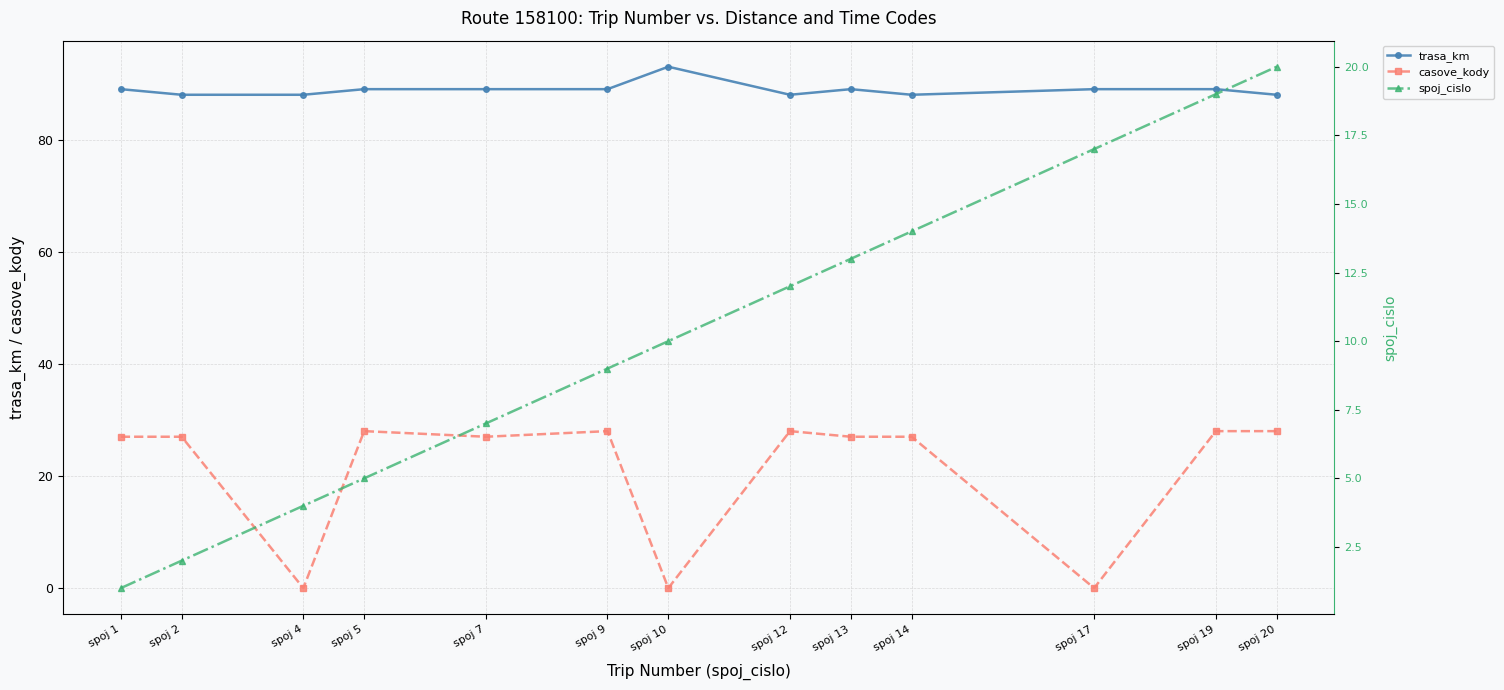

How many values in the casove_kody series exceed 27?

5